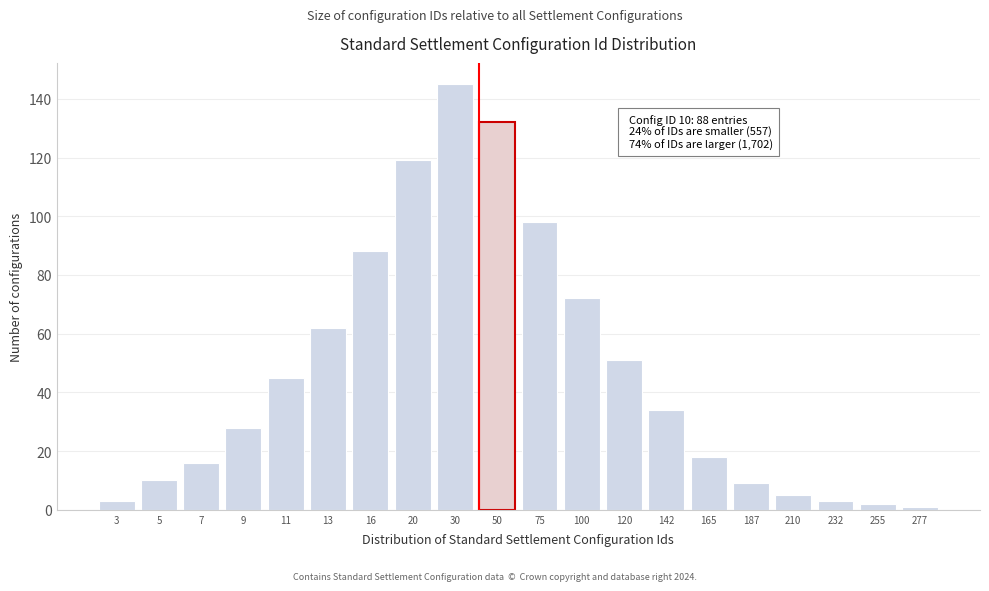

Reading left to right, what are all the values shown in this chart?

3=3	5=10	7=16	9=28	11=45	13=62	16=88	20=119	30=145	50=132	75=98	100=72	120=51	142=34	165=18	187=9	210=5	232=3	255=2	277=1